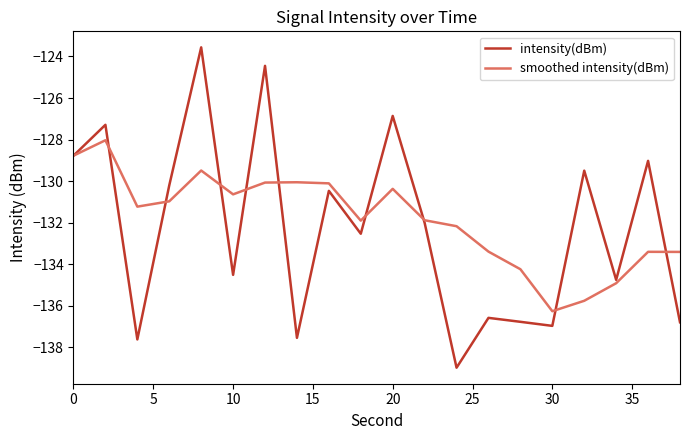

Which series has the largest range (max minus min)?

intensity(dBm)